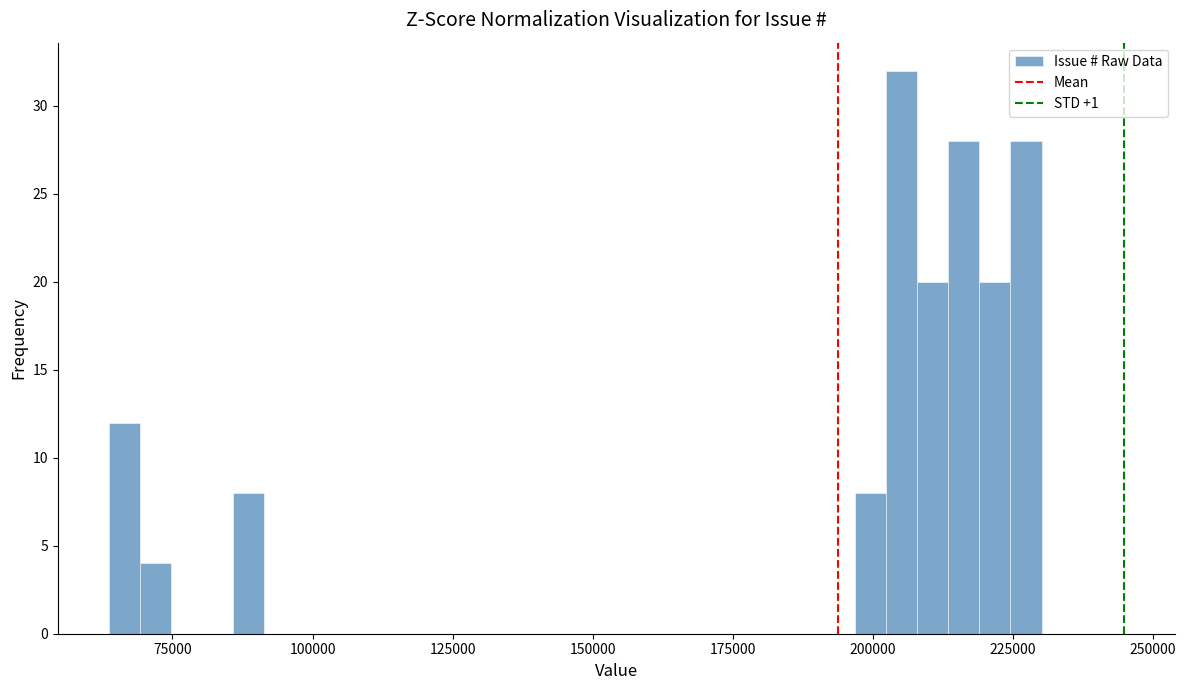

Around what value on the x-axis is the tallest bar? Give the approximate position of its centre, as read against the axis.

205000